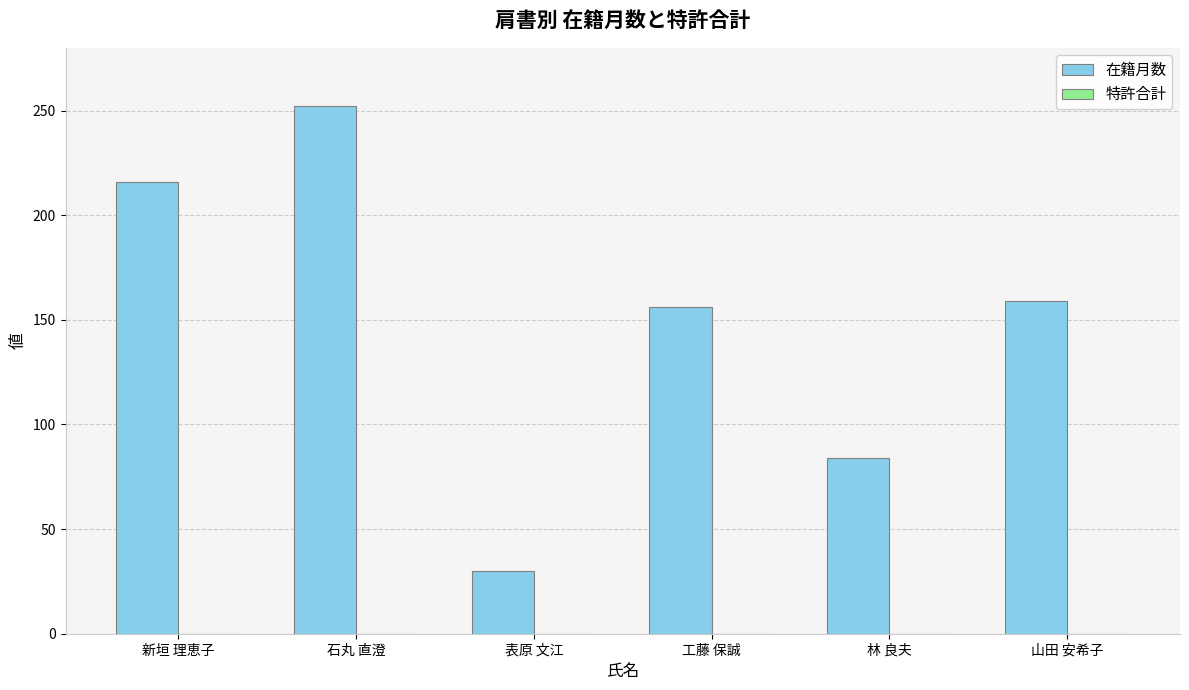

Reading right to left, transcribe all the data shown in this chart.

159	84	156	30	252	216